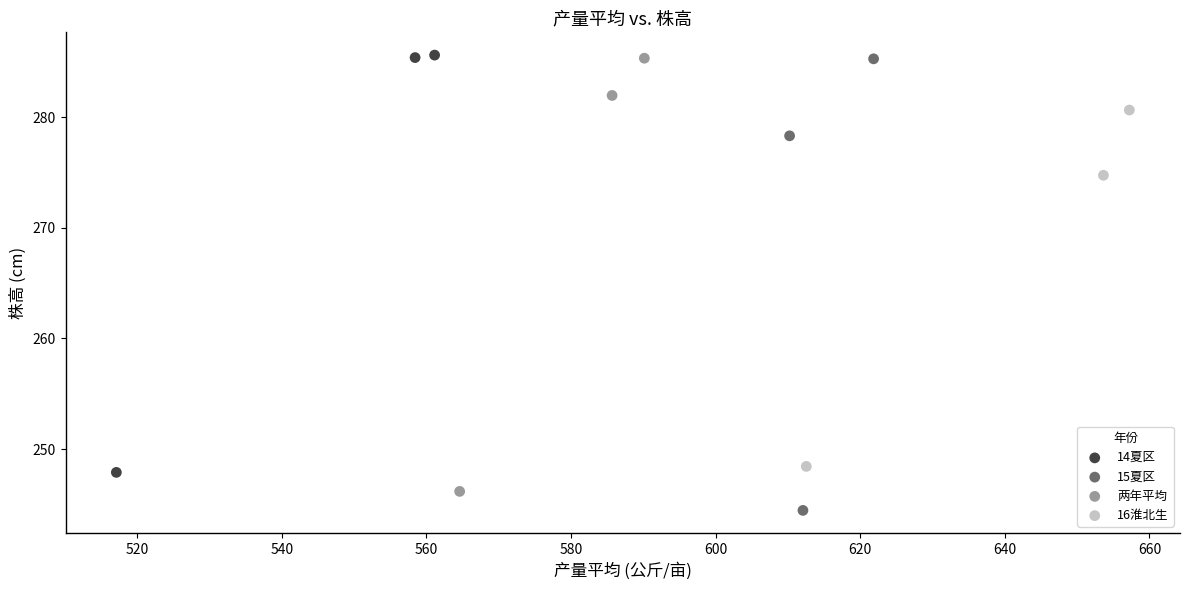

Which series has the largest Y range (max minus min)?

15夏区